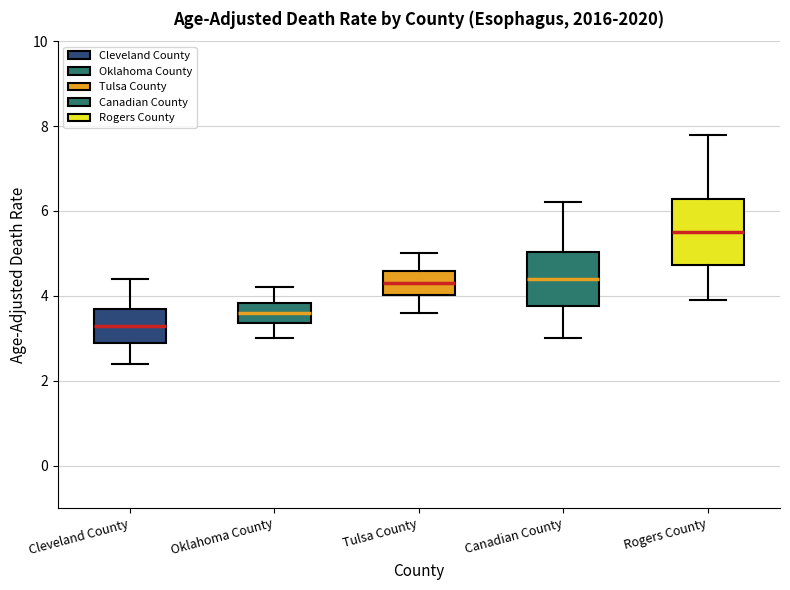

Which box has the highest median line?

Rogers County